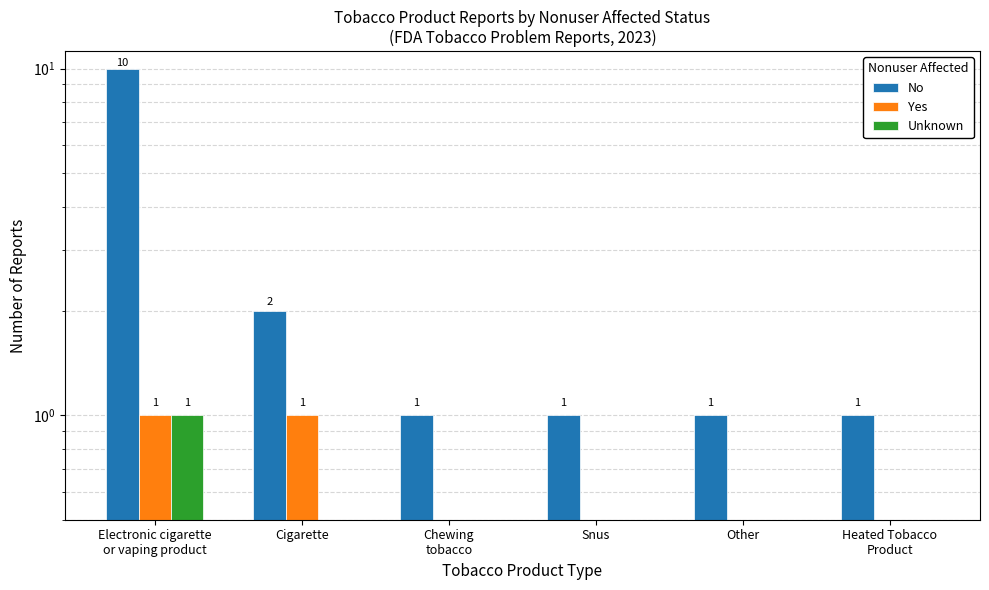

What is the highest value of the Unknown series?

1